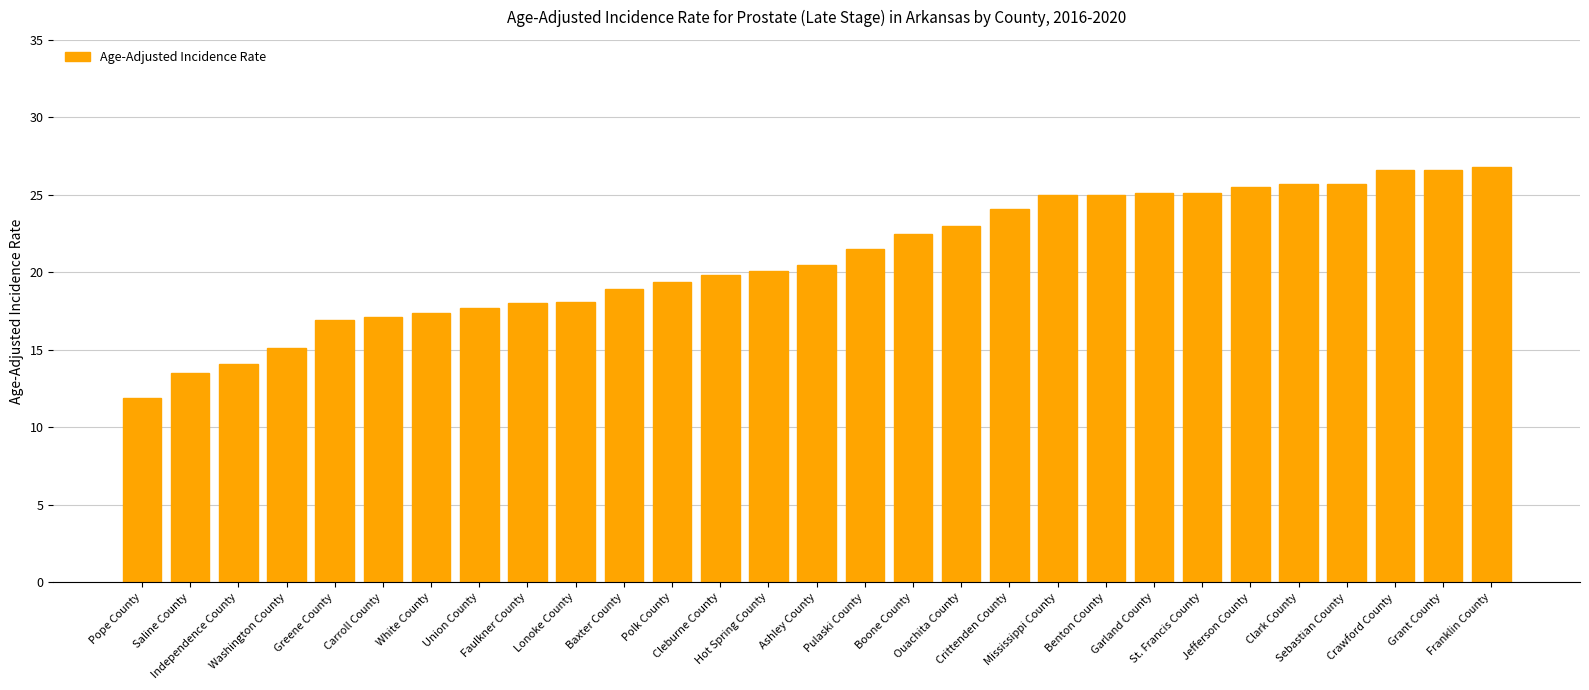

The chart shows a value of 25.0 at Mississippi County. True or false?

True